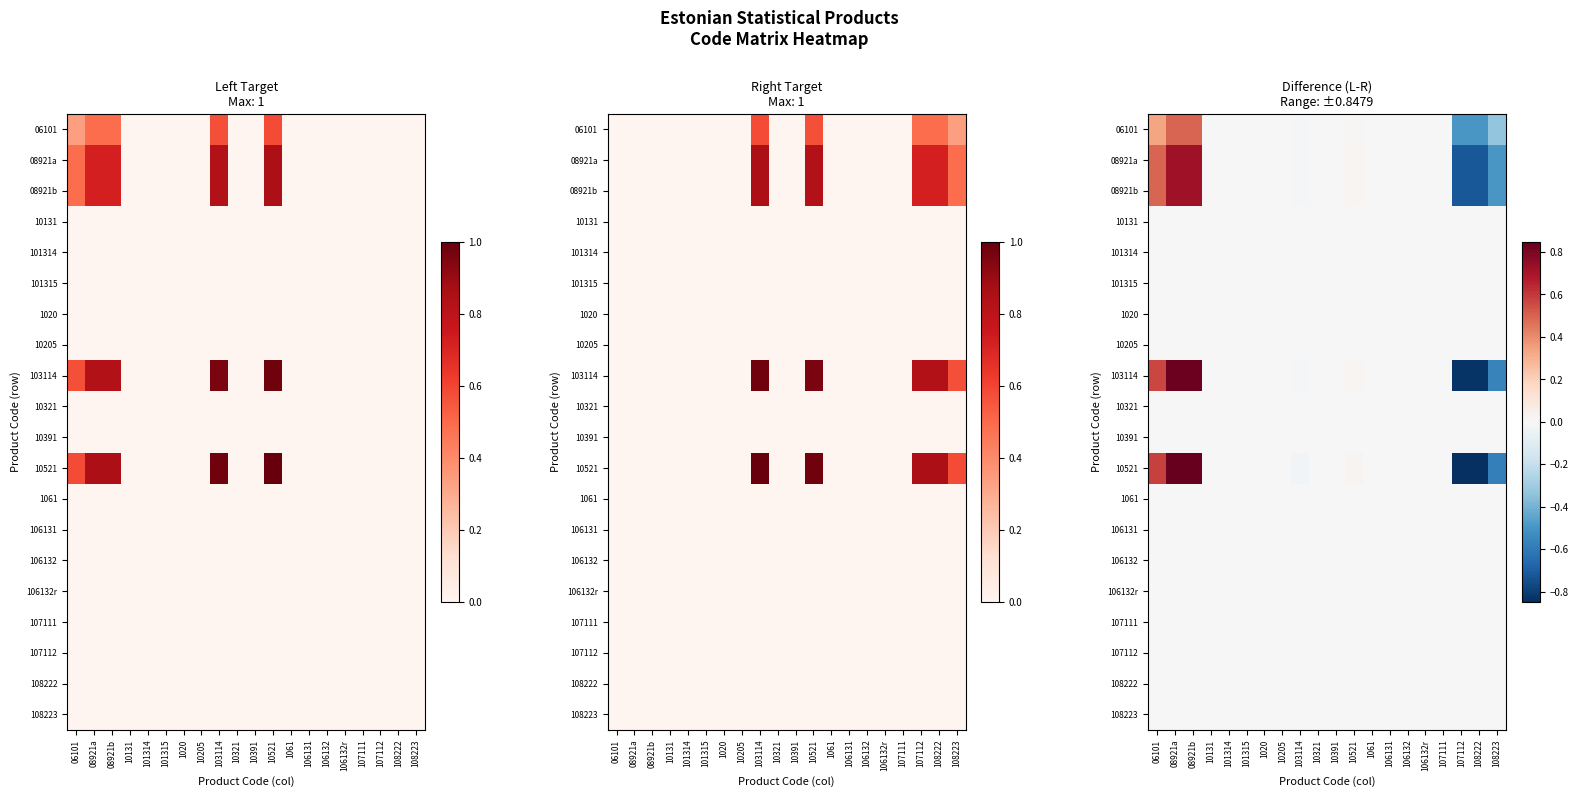

Which has a higher value, 08921a or 108222?

08921a